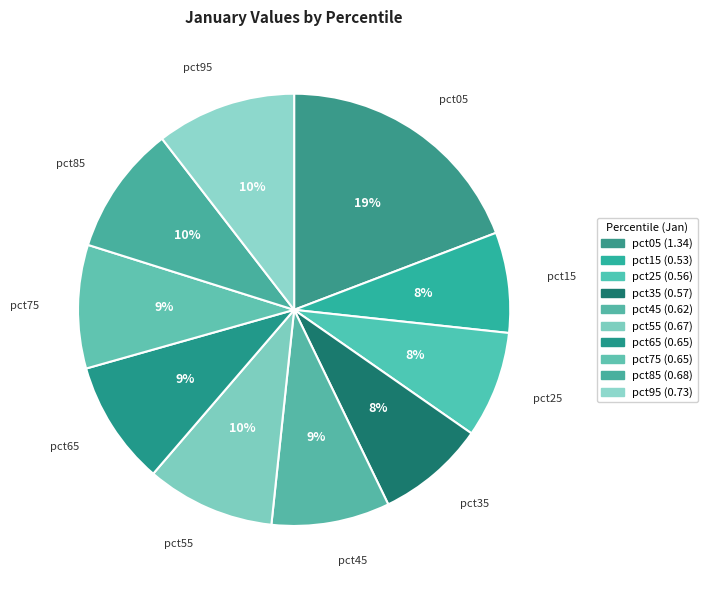

What percentage is the pct65 slice, to the nearest percent?

9%